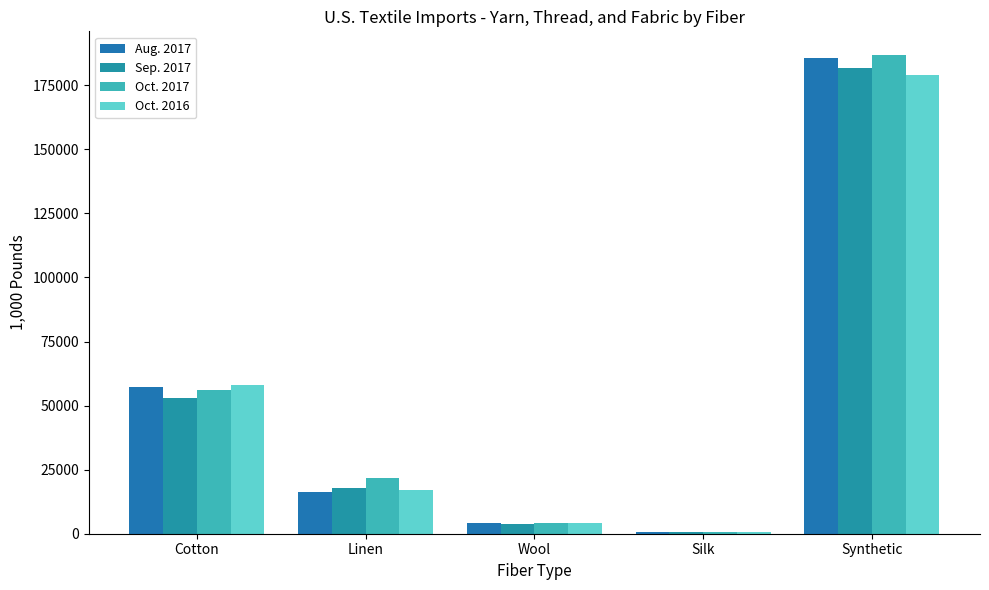

At which label does Oct. 2017 first exceed 21731?

Cotton